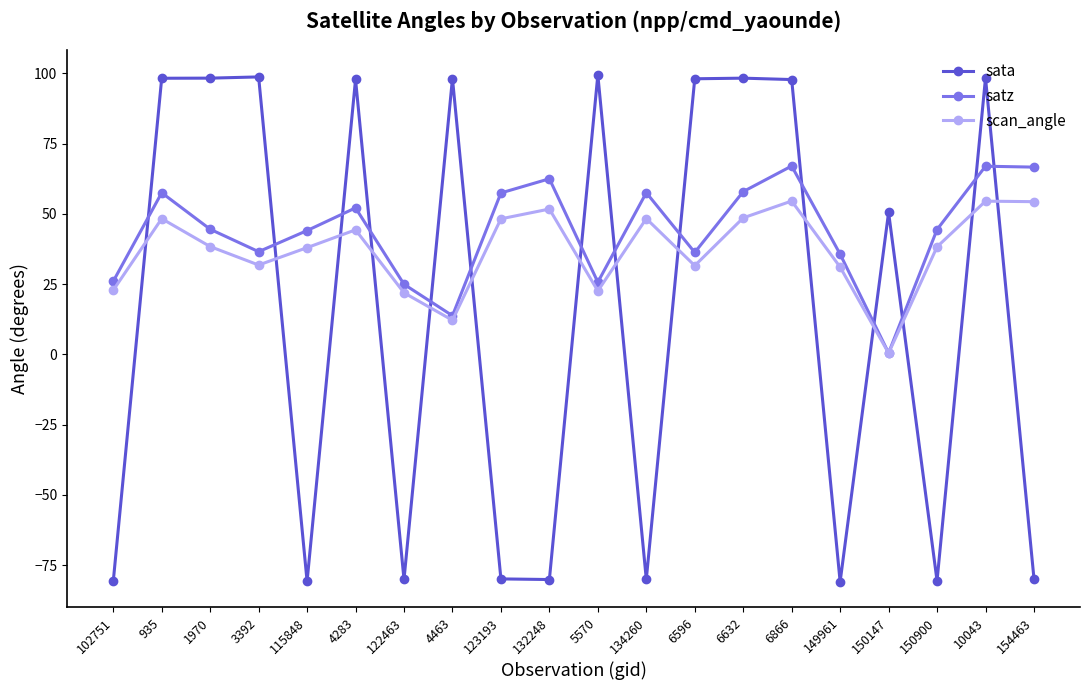

What is the total value across all series at 1970?

181.2